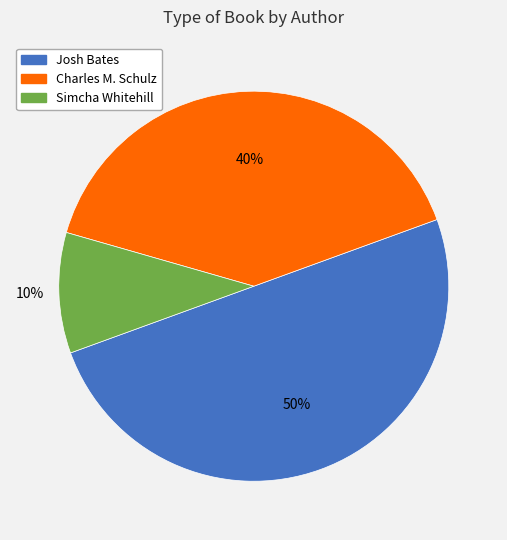

What percentage is the Charles M. Schulz slice, to the nearest percent?

40%